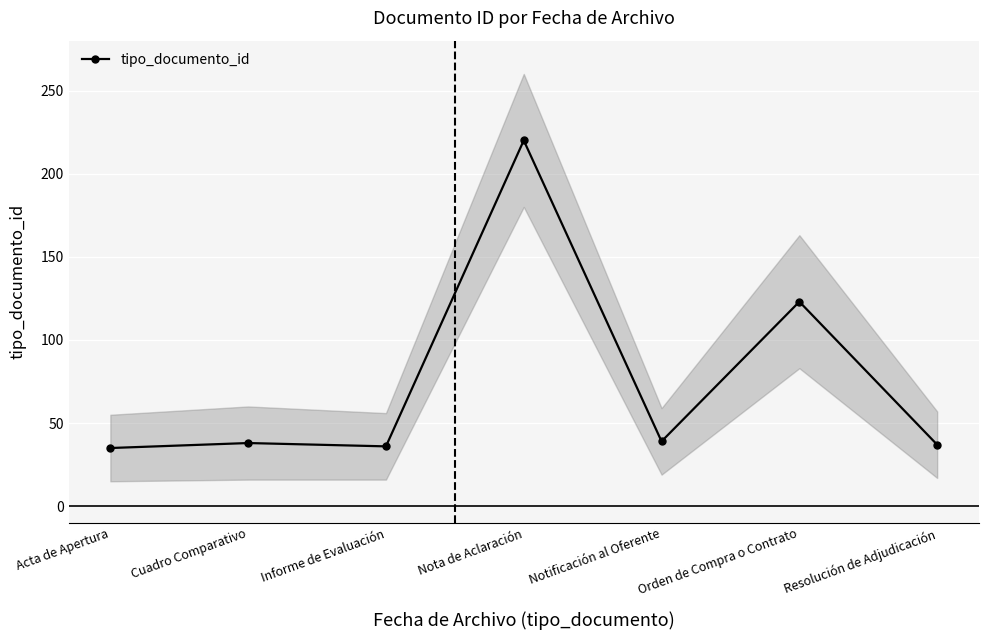

Is this an area chart (filled region under the line)?

No